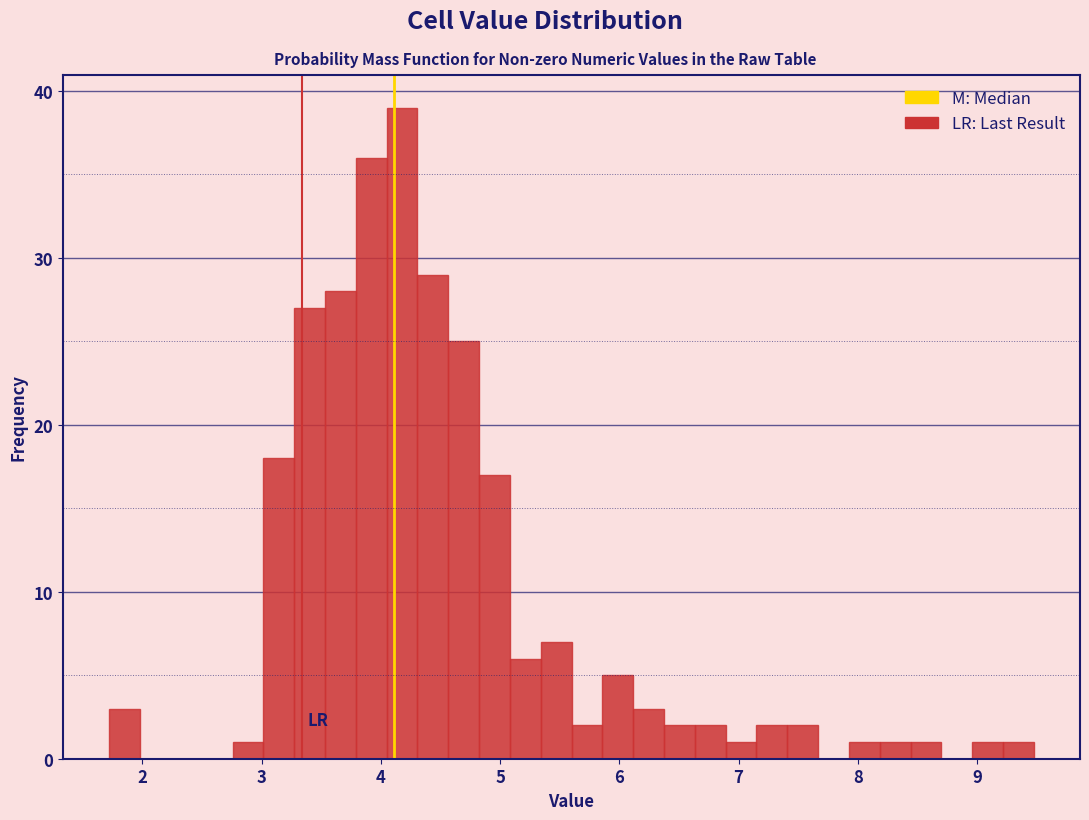

Around what value on the x-axis is the tallest bar? Give the approximate position of its centre, as read against the axis.

4.2